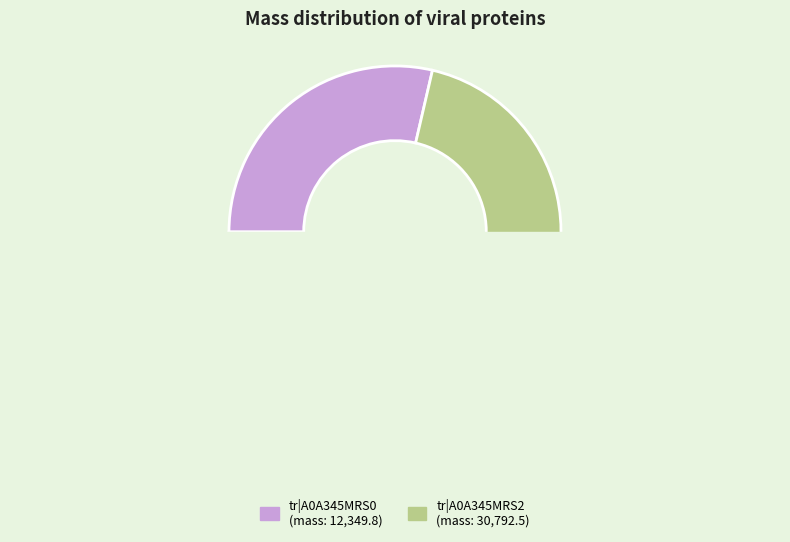

To the nearest percent, what is the average slice percentage?

50%